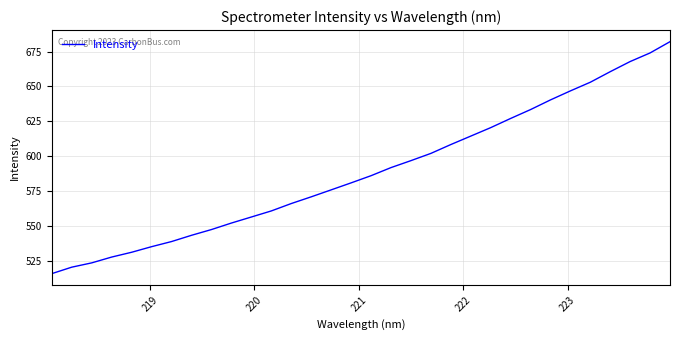

What is the maximum value shown in the chart?

682.1